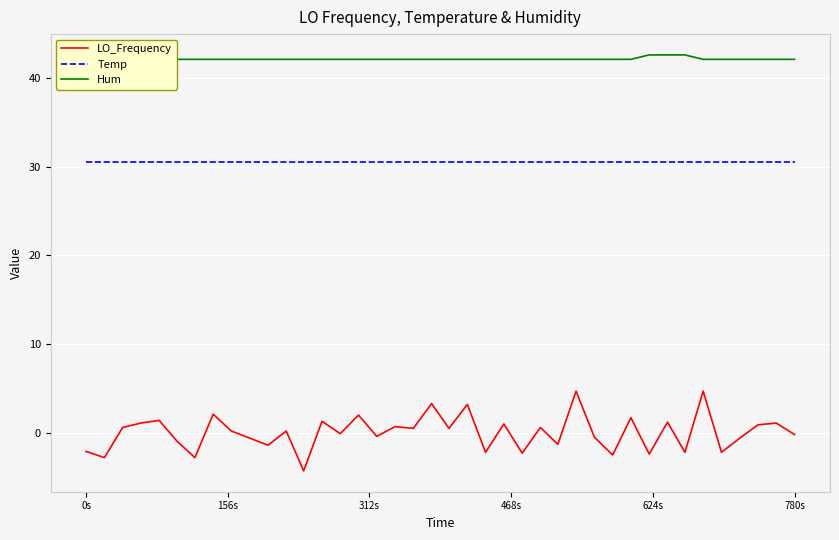

What is the highest value of the Temp series?

30.5